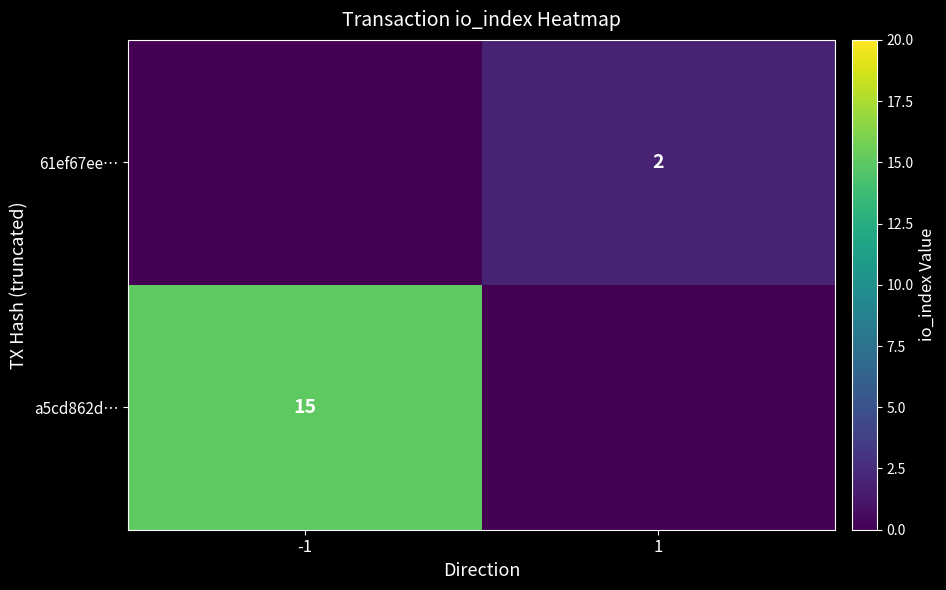

The value of 61ef67ee… at 1 is 3. True or false?

False